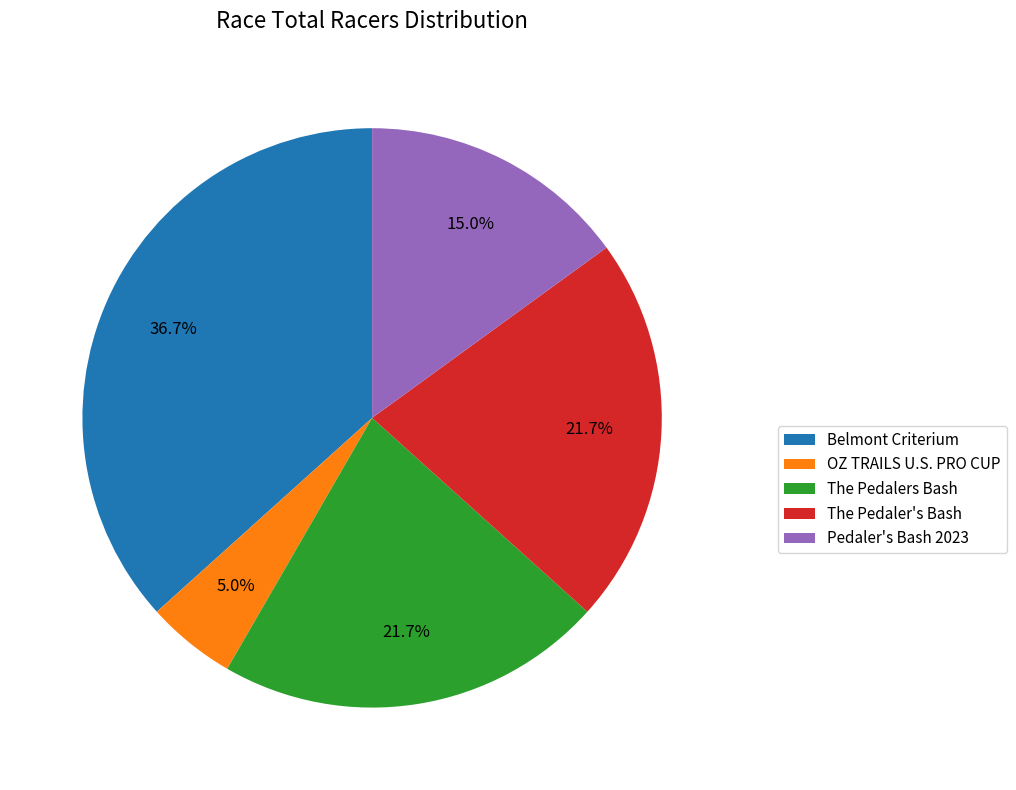

Which category has the biggest portion of the pie?

Belmont Criterium